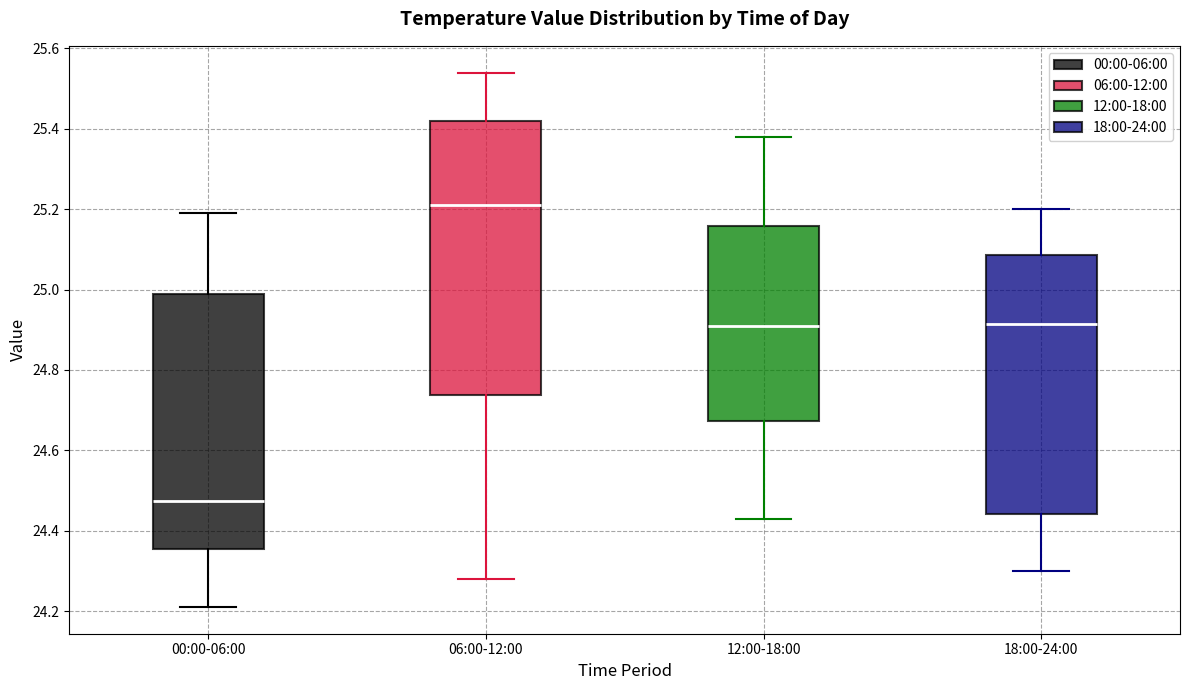

Which box's median line is the lowest?

00:00-06:00